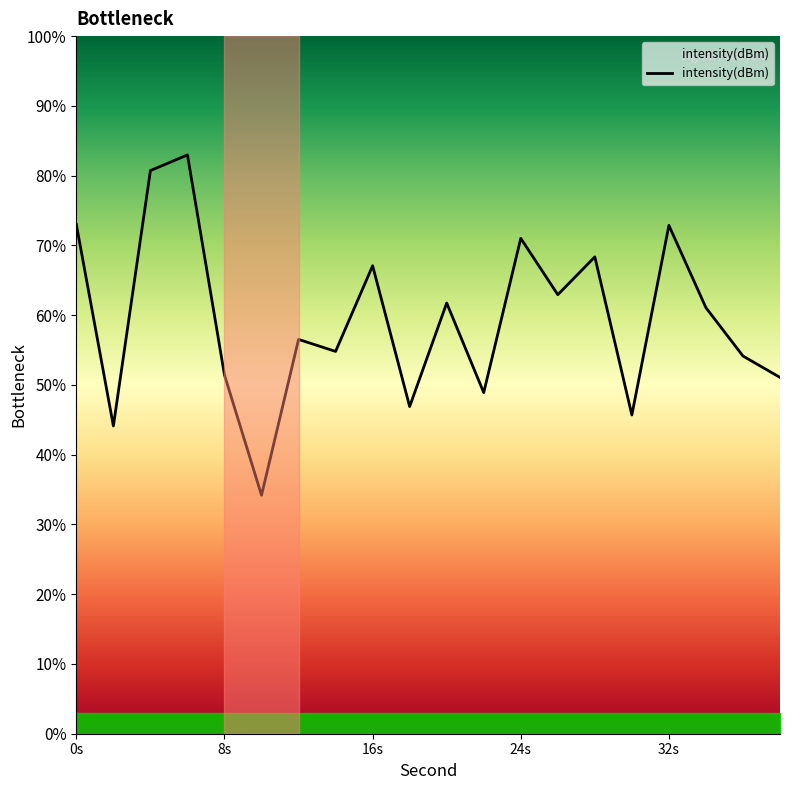

What is the difference between the maximum and minimum values?

48.8